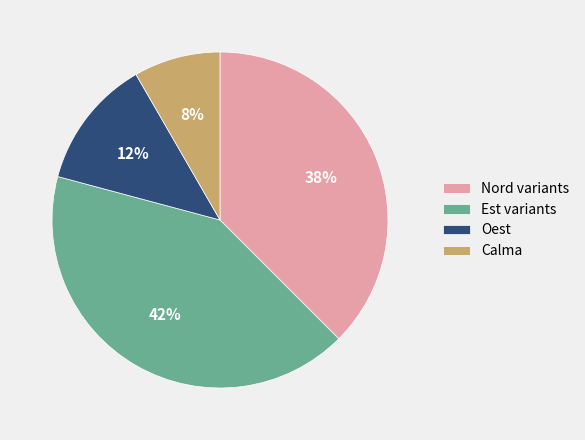

To the nearest percent, what is the average slice percentage?

25%